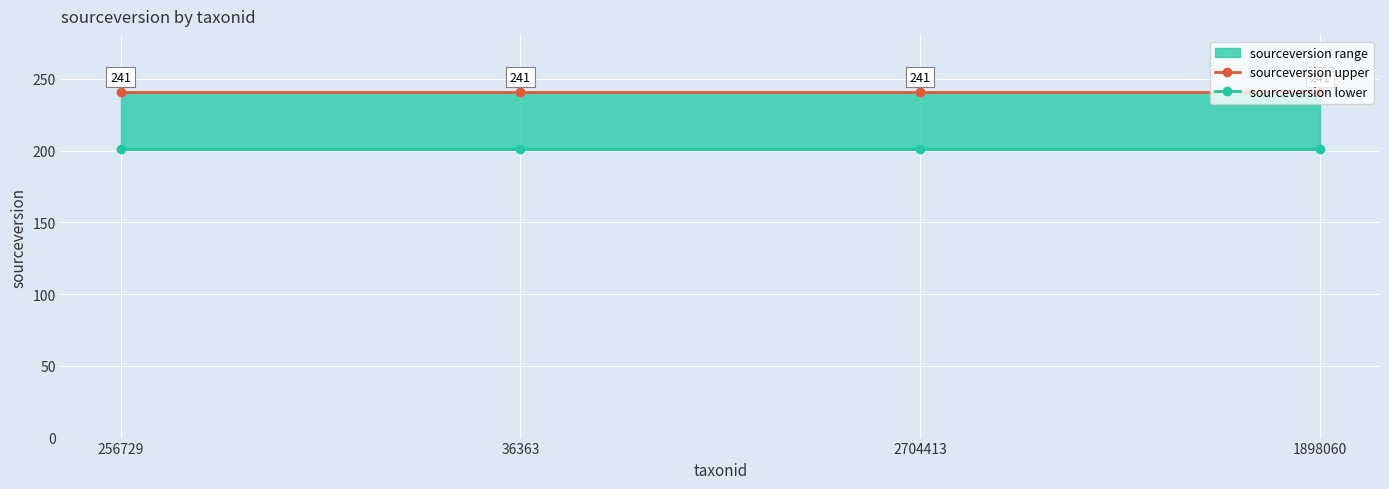

True or false: sourceversion upper has more than 0 interior local peaks.

False